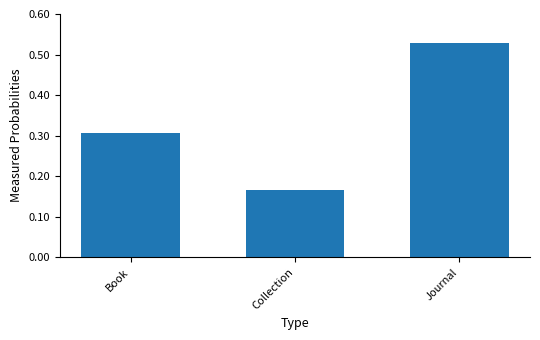

Does the chart contain any negative values?

No